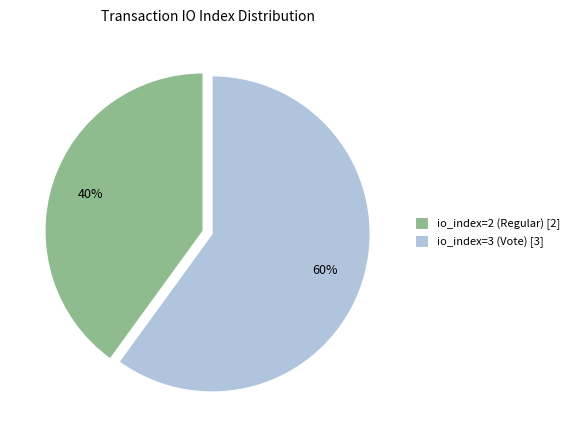

To the nearest percent, what is the difference between the largest and smallest slice percentages?

20%